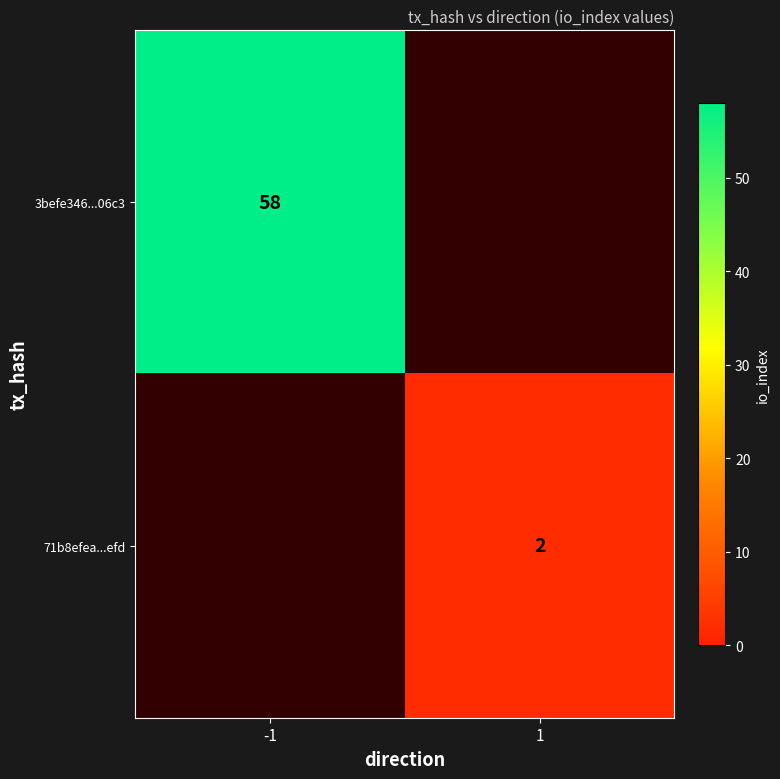

The value of 71b8efea...efd at 1 is 3. True or false?

False